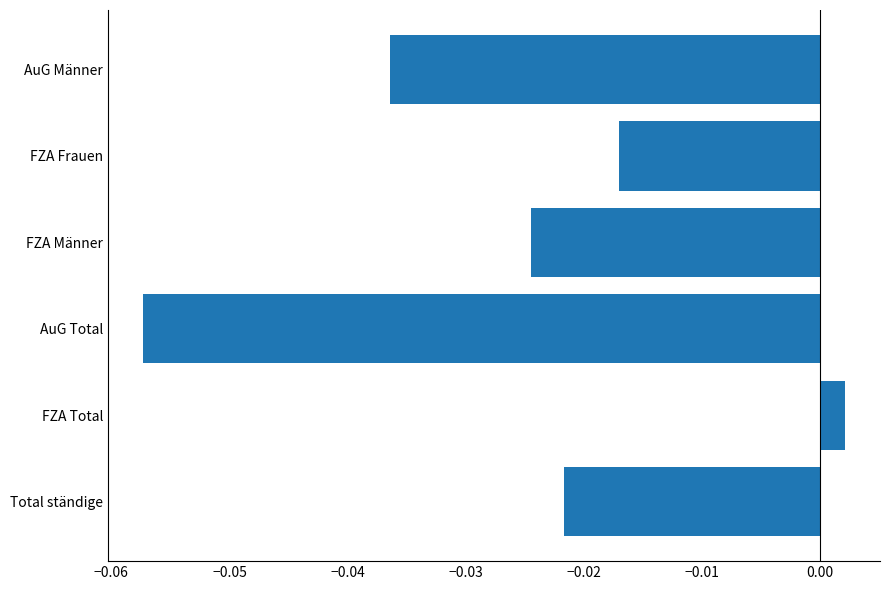

Rank the categories by value from lowest to highest.

AuG Total, AuG Männer, FZA Männer, Total ständige, FZA Frauen, FZA Total